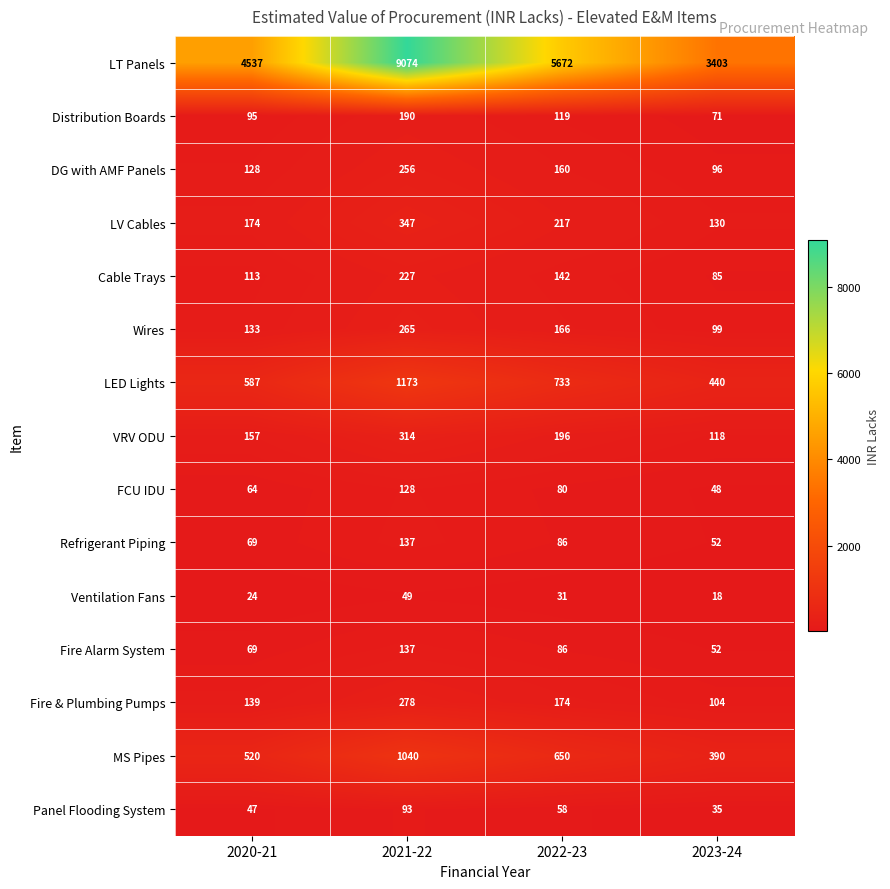

Which category has the lowest value across all series?

2023-24